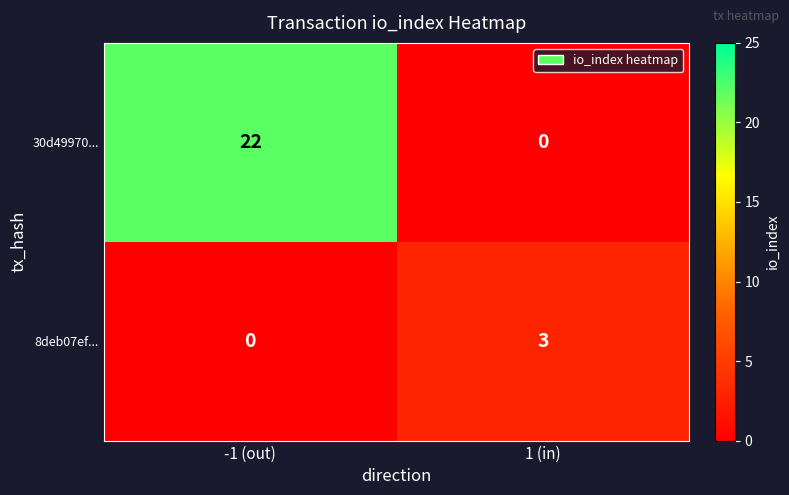

What is the total value across all series at 1 (in)?

3